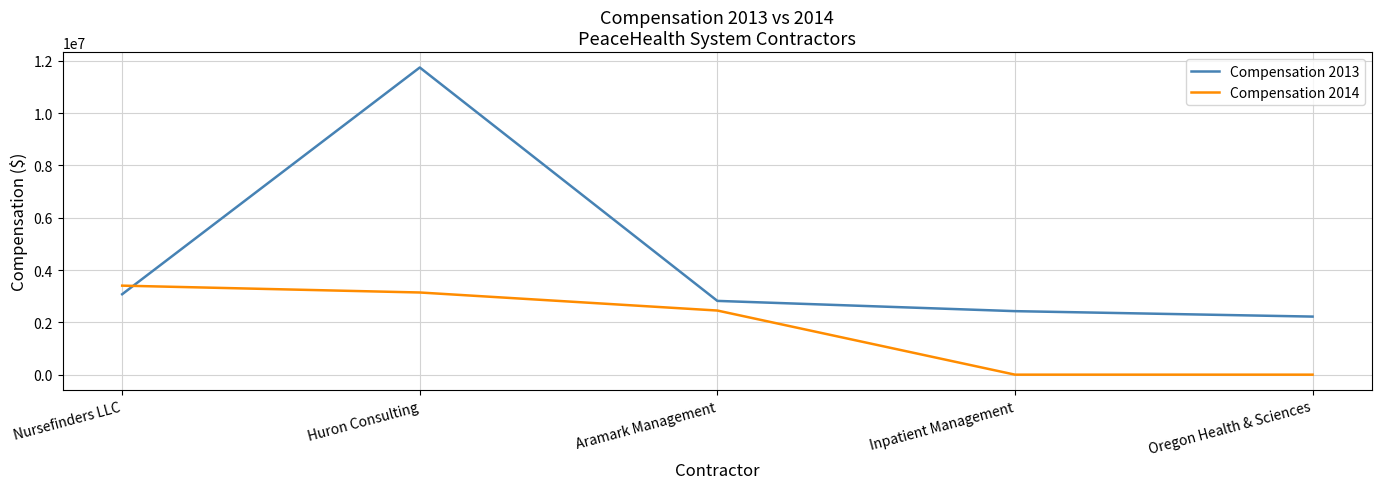

List the series in order of their peak value, highest first.

Compensation 2013, Compensation 2014